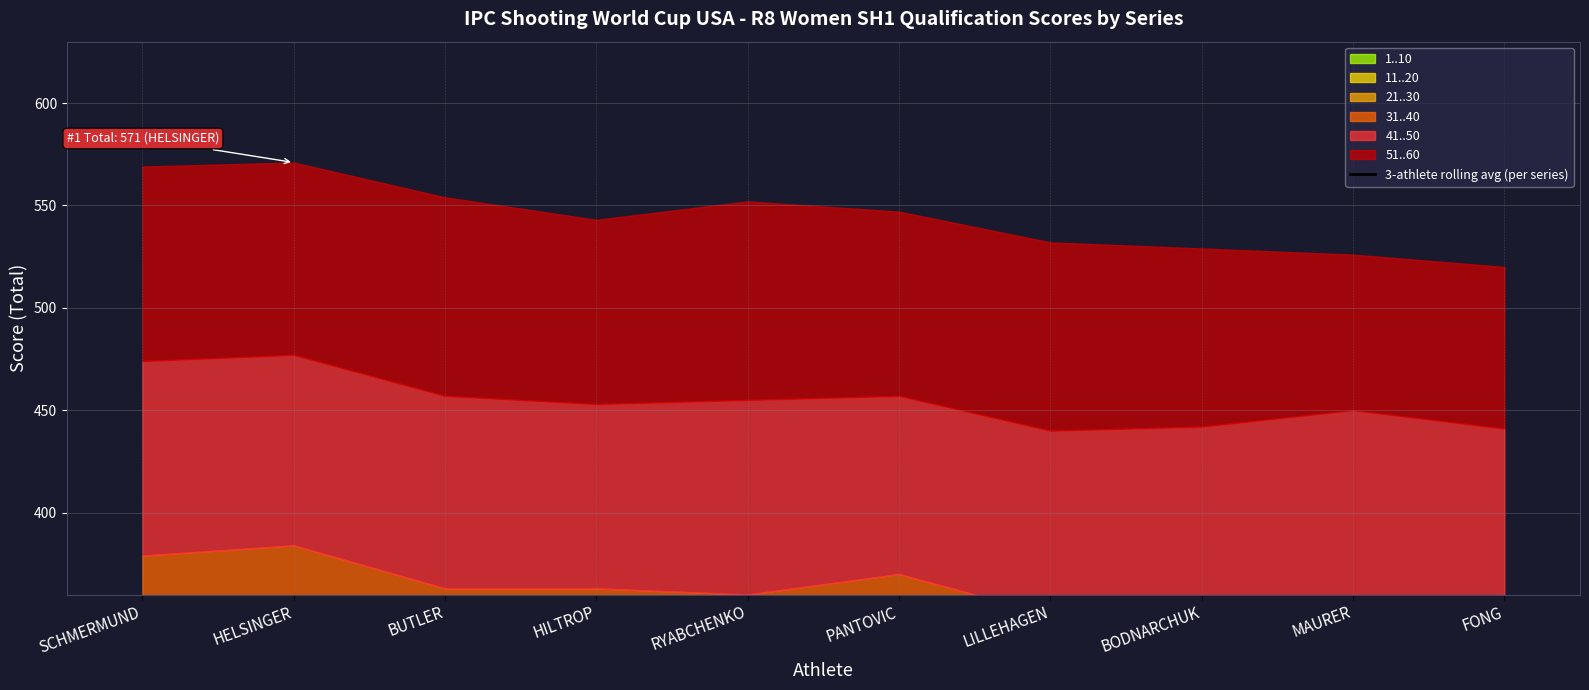

What is the average value?

84.7